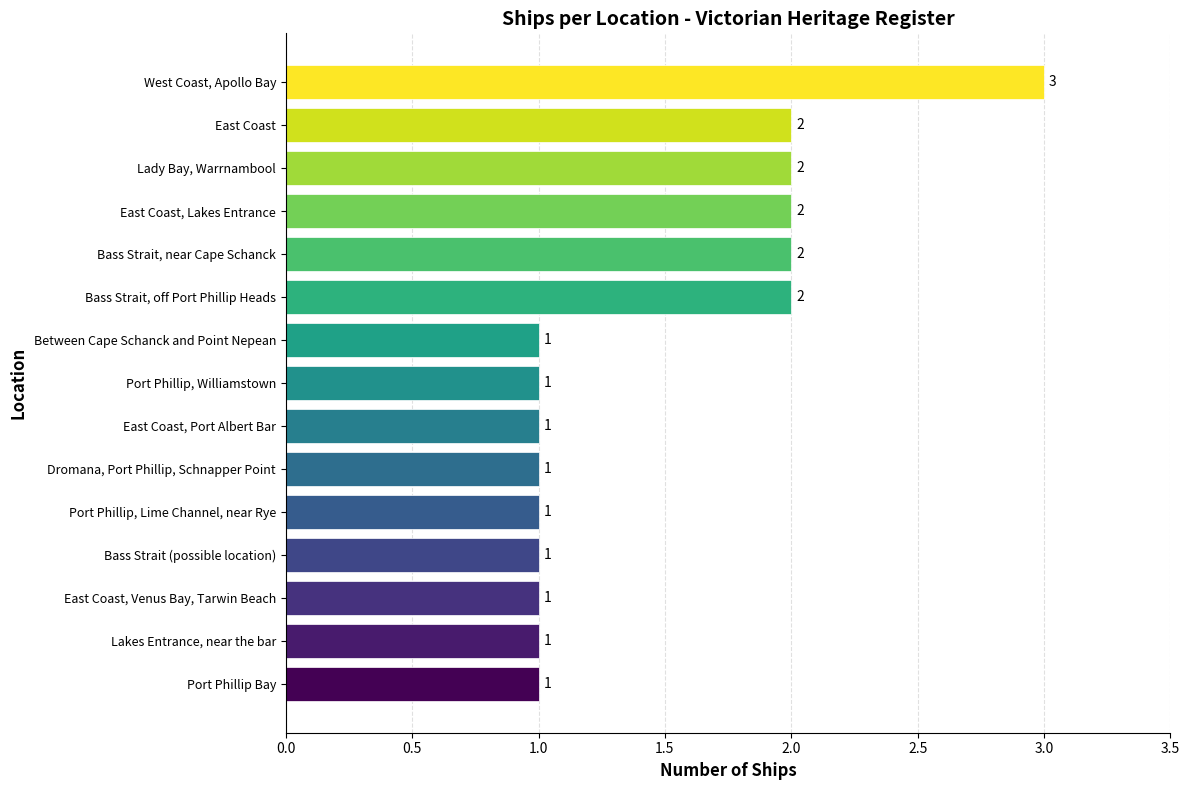

Does the chart contain any negative values?

No